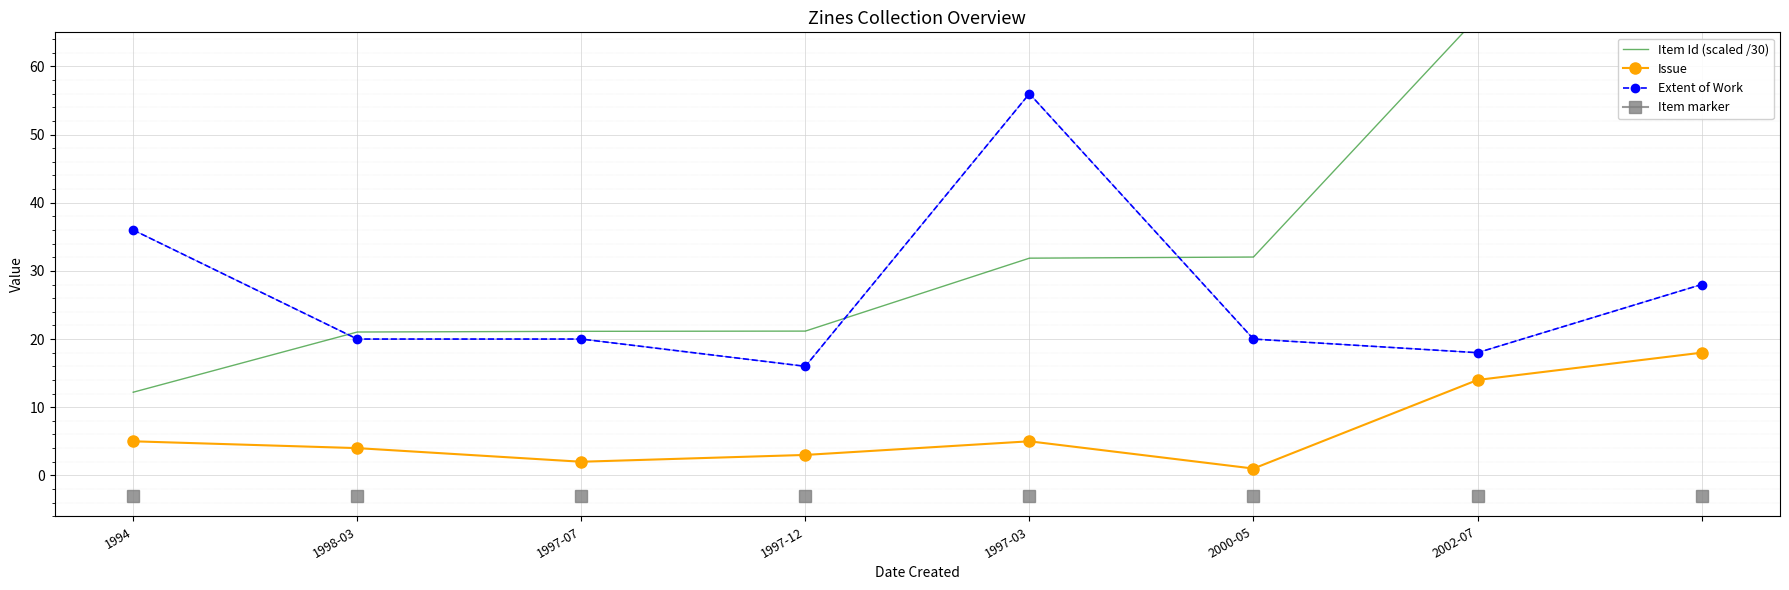

Which category has the highest value in the Extent of Work series?

1997-03